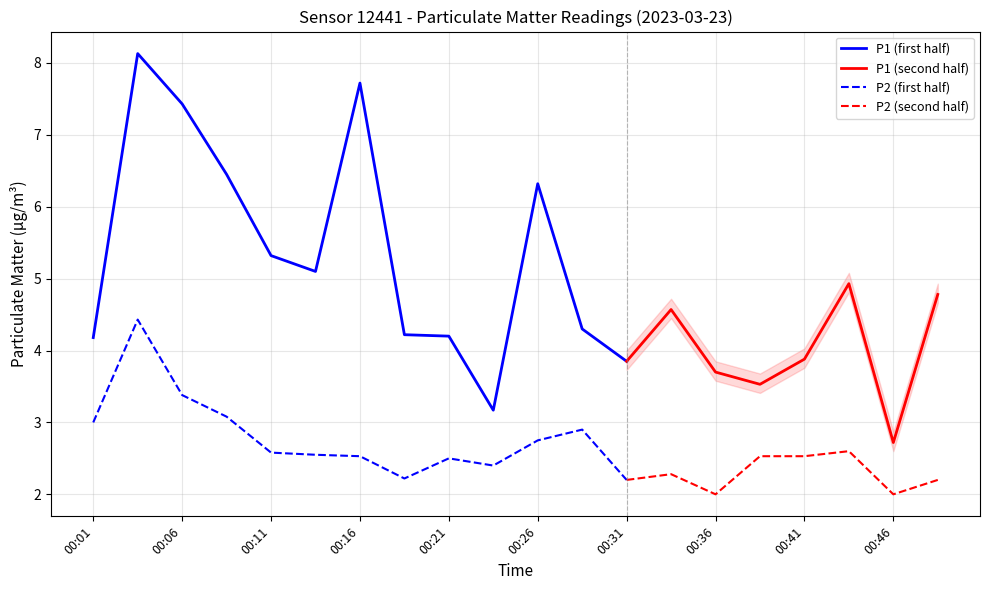

How many interior local peaks does the P1 series have?

5